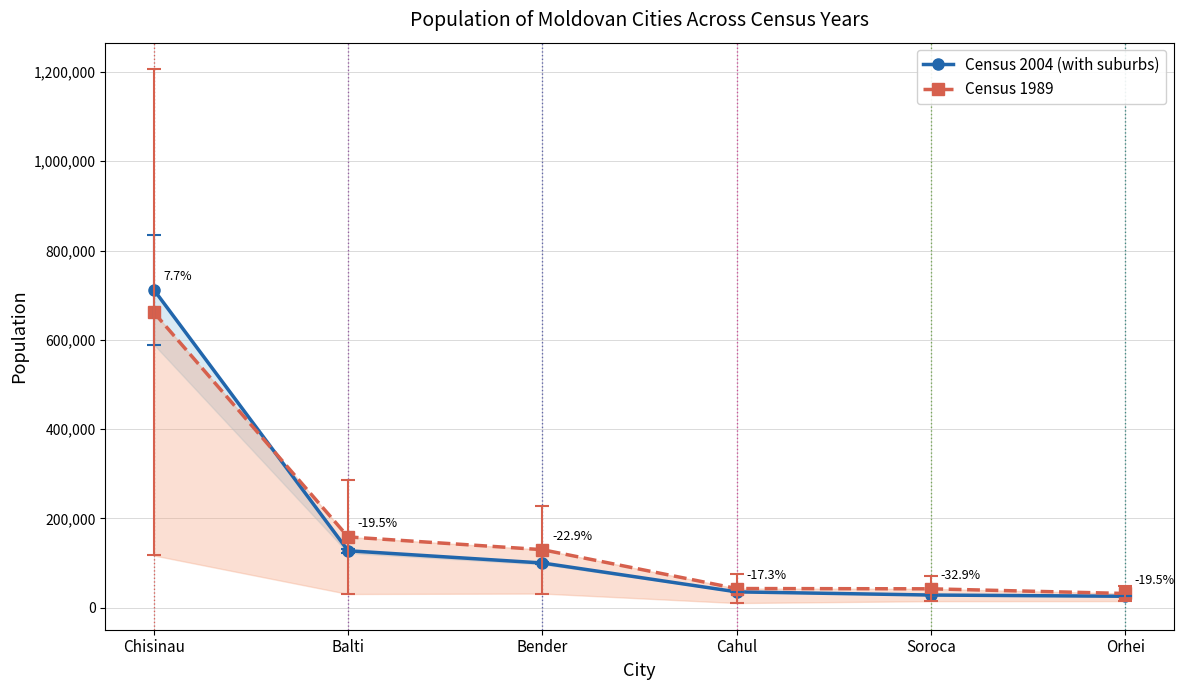

What is the difference between the maximum and minimum values in the Census 2004 (with suburbs) series?

686577